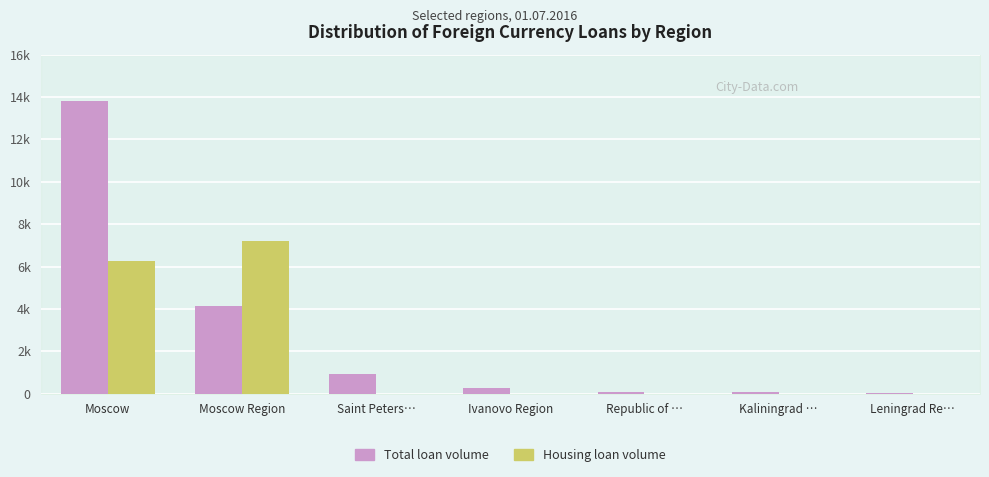

At which label does Housing loan volume reach its peak?

Moscow Region